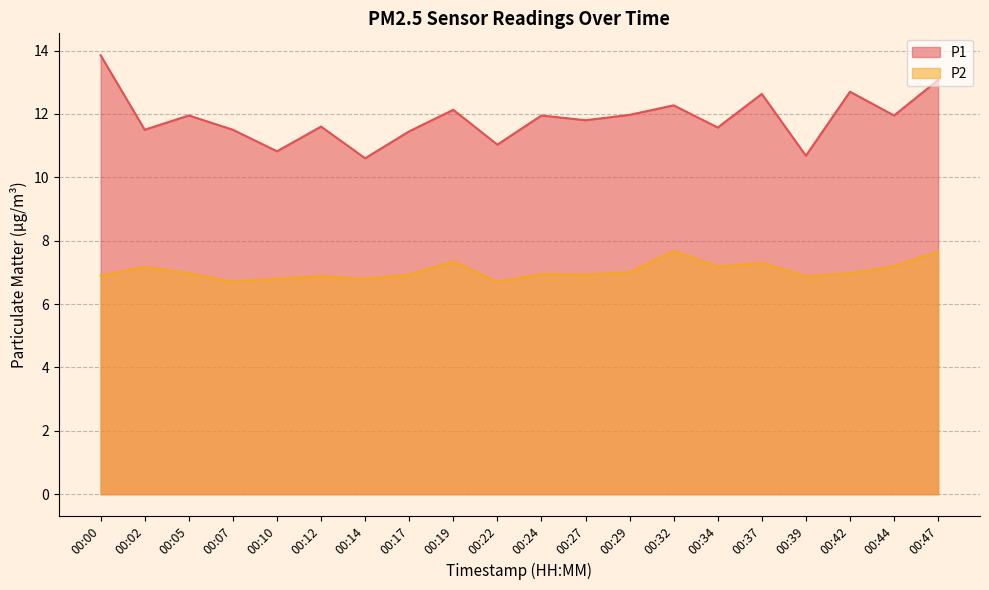

Rank the series at 00:05 from highest to lowest value.

P1, P2